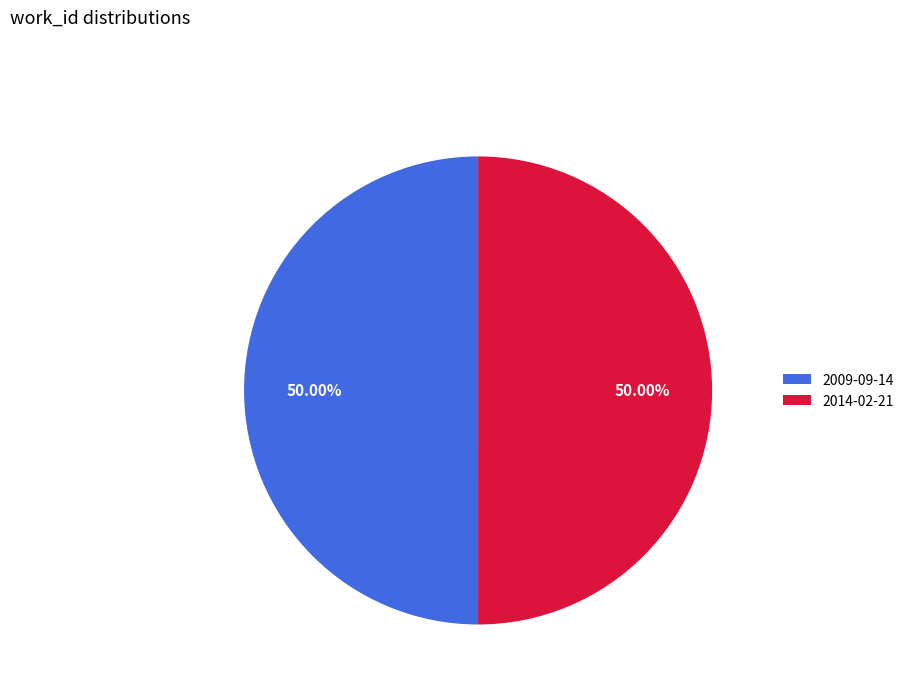

Approximately how many times larger is the value at 2009-09-14 compared to 2014-02-21?

1.0